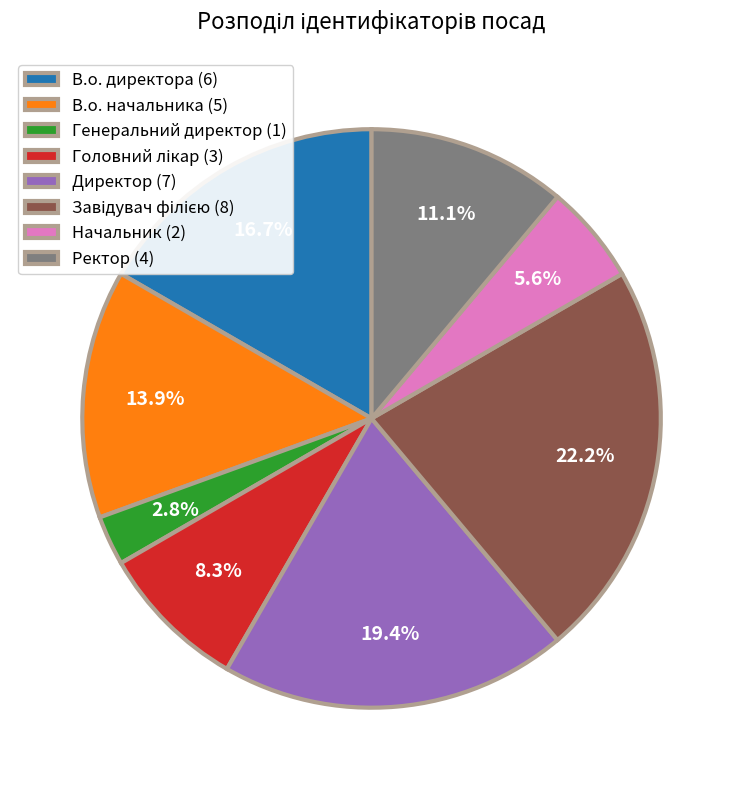

Count the number of slices in the pie.

8